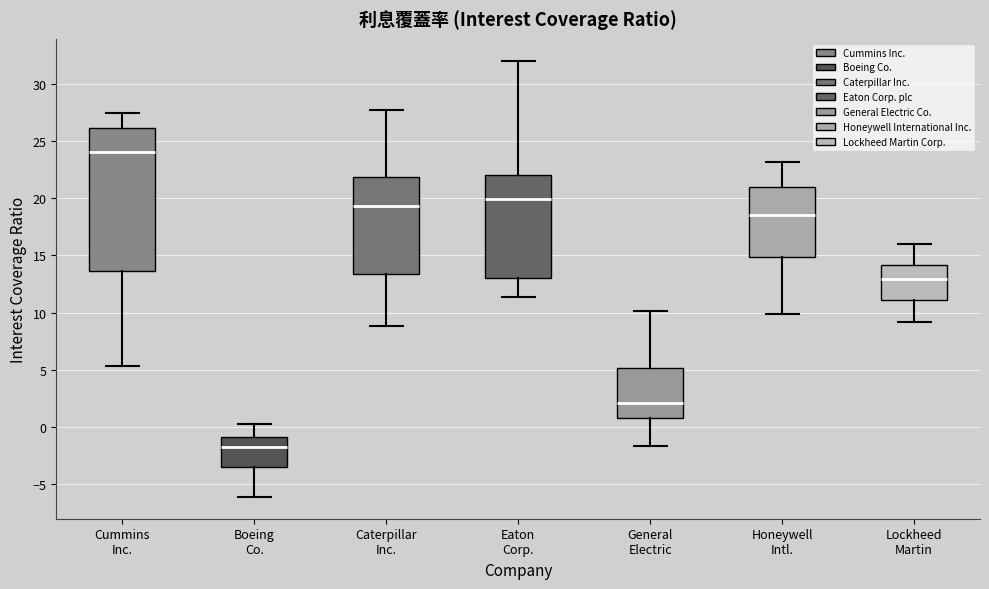

Reading left to right, transcribe this box plot: for each box, give where its median line is, the range the box spans, and where its two whiskers end, as read against the y-axis. The values are not printed on the chart, so give them approximately, as read against the axis.

Cummins Inc.: median 24.0, box 13.5 to 26.0, whiskers 5.5 to 27.5
Boeing Co.: median -2.0, box -3.5 to -1.0, whiskers -6.0 to 0.0
Caterpillar Inc.: median 19.5, box 13.5 to 22.0, whiskers 9.0 to 27.5
Eaton Corp.: median 20.0, box 13.0 to 22.0, whiskers 11.5 to 32.0
General Electric: median 2.0, box 1.0 to 5.0, whiskers -1.5 to 10.0
Honeywell Intl.: median 18.5, box 15.0 to 21.0, whiskers 10.0 to 23.0
Lockheed Martin: median 13.0, box 11.0 to 14.0, whiskers 9.0 to 16.0